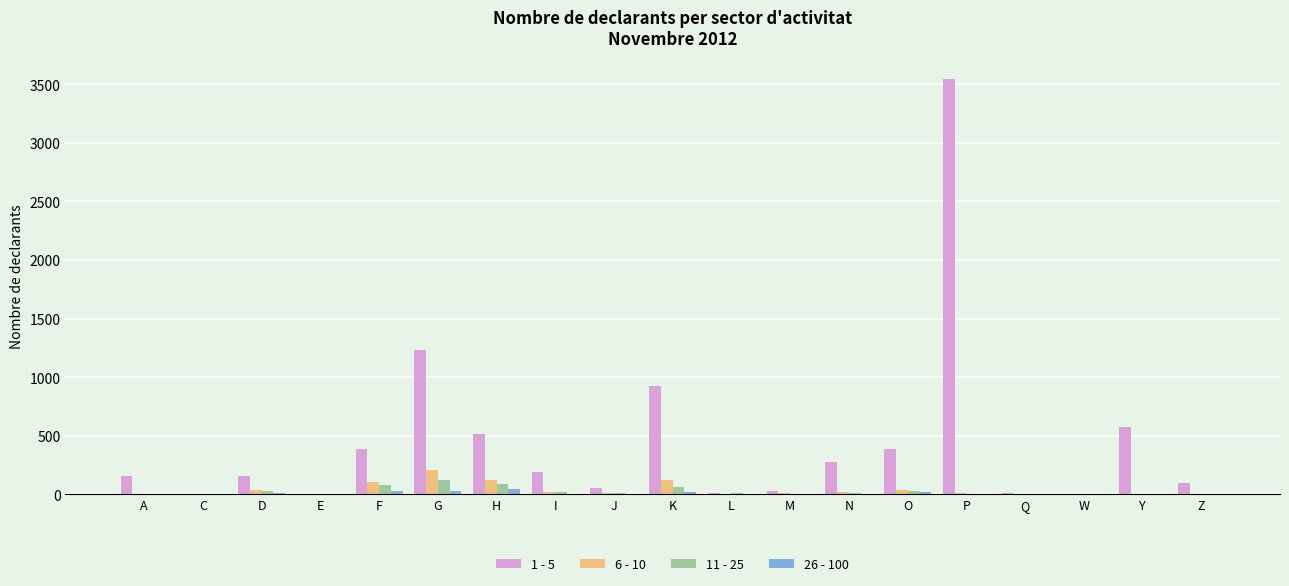

At which label does 1 - 5 reach its peak?

P